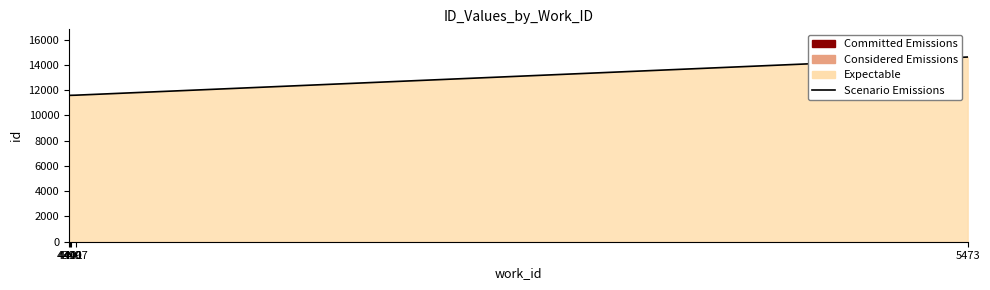

What is the maximum value shown in the chart?

14630